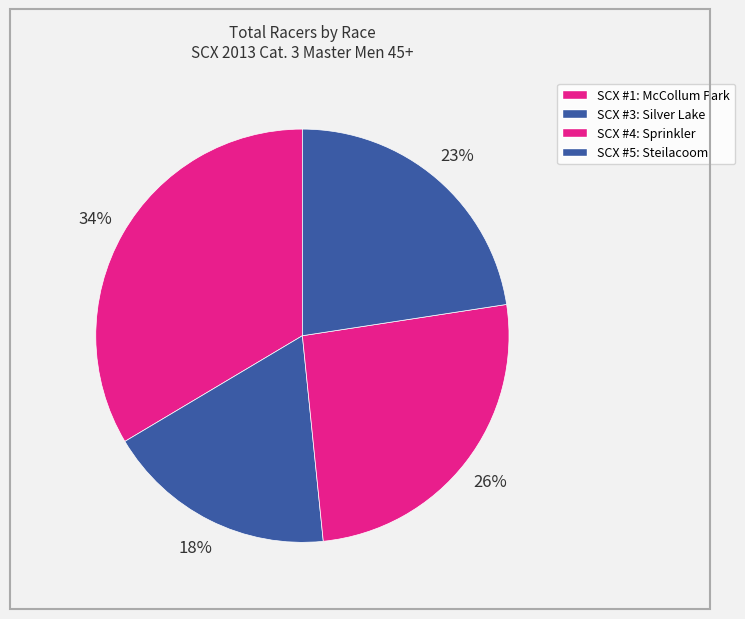

Rank the categories by value from lowest to highest.

SCX #3: Silver Lake, SCX #5: Steilacoom, SCX #4: Sprinkler, SCX #1: McCollum Park